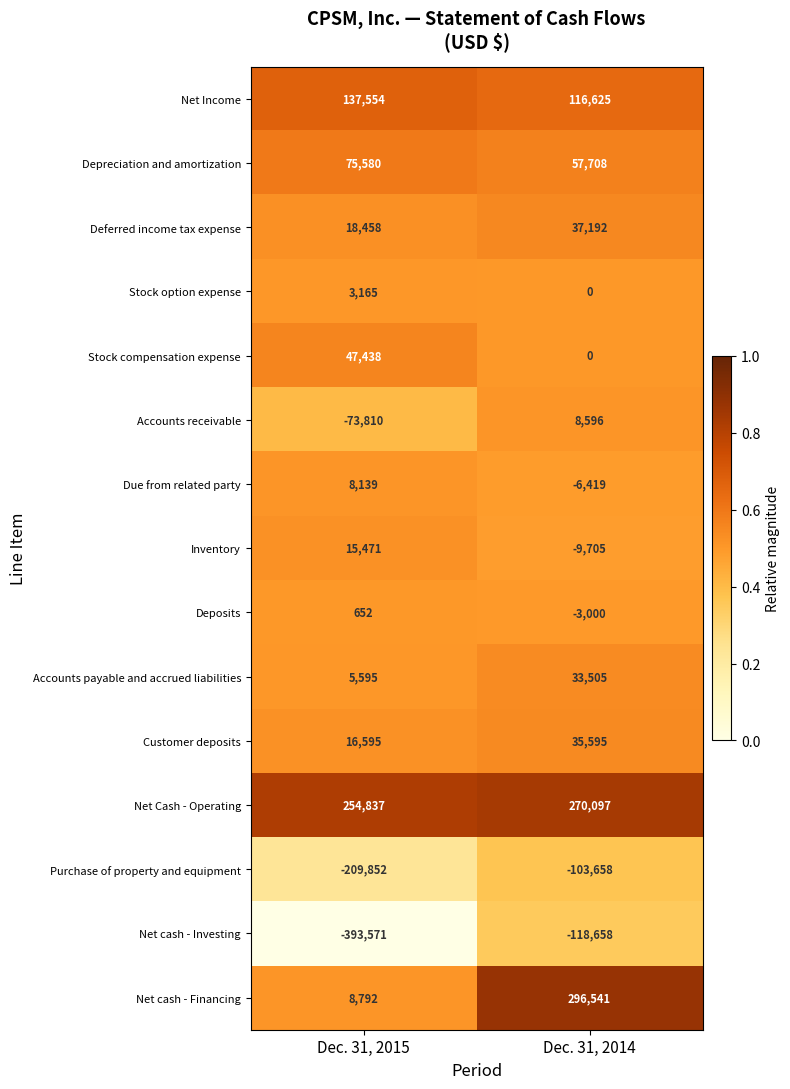

Count the number of categories in the chart.

2